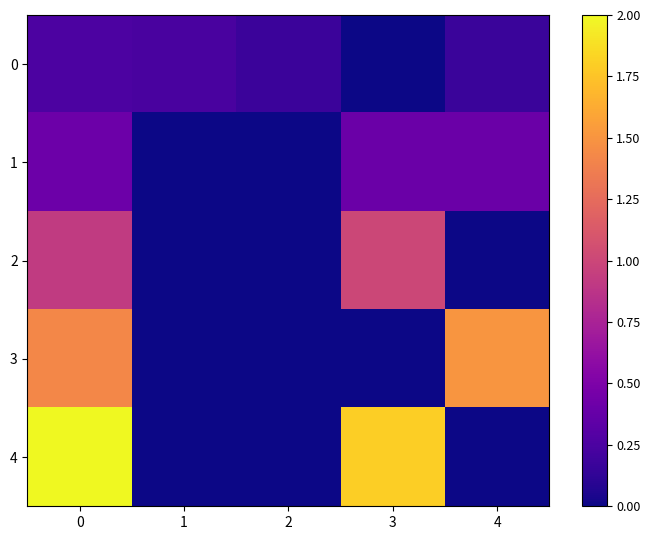

What is the total value across all series at 3?

3.2